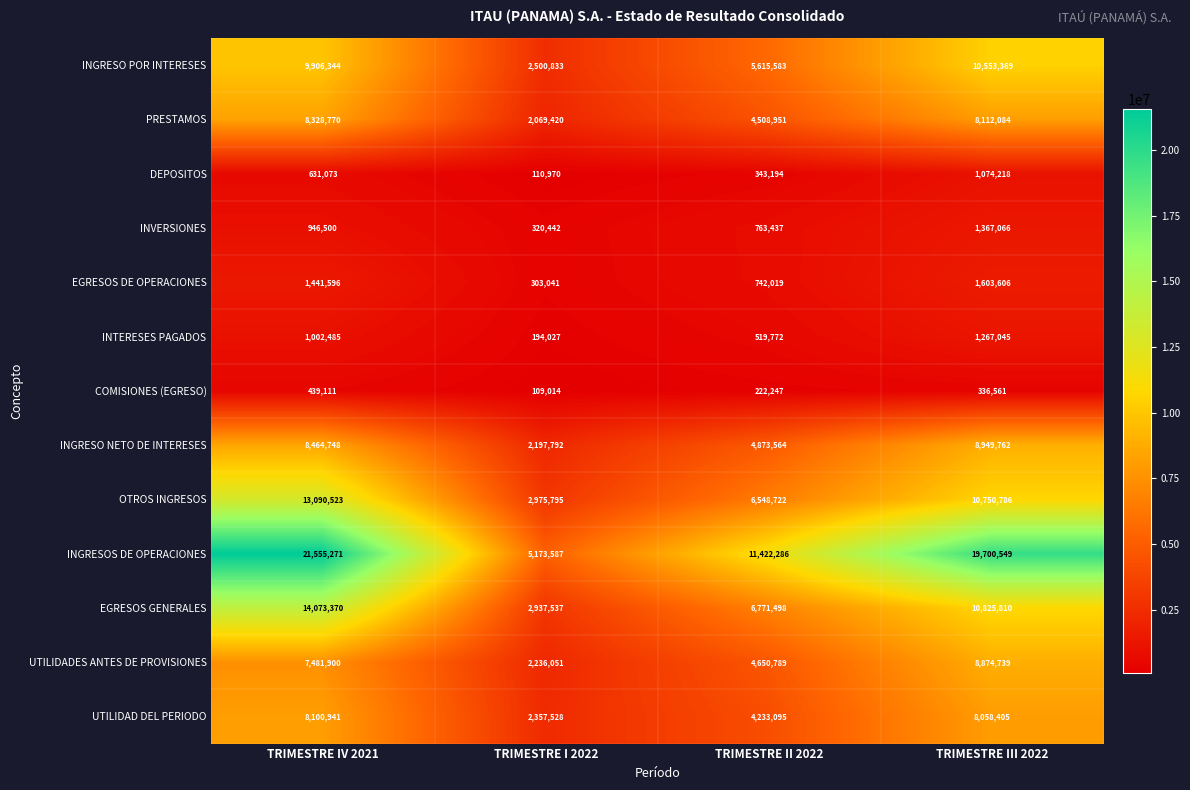

Count the number of data series in this chart.

13